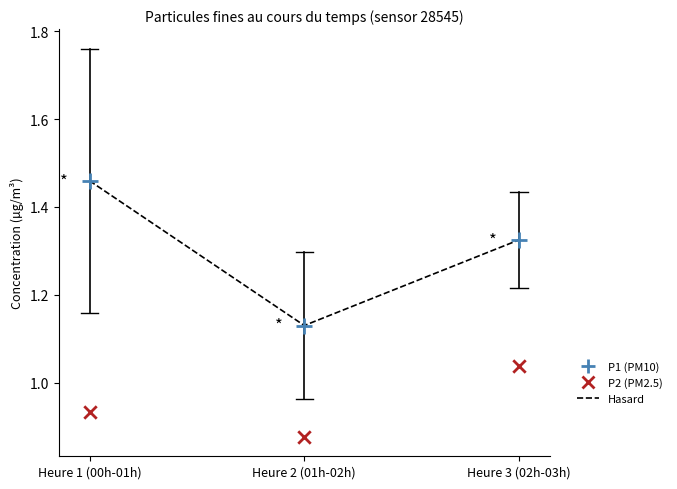

Which series contains the lowest Y value?

P2 (PM2.5)